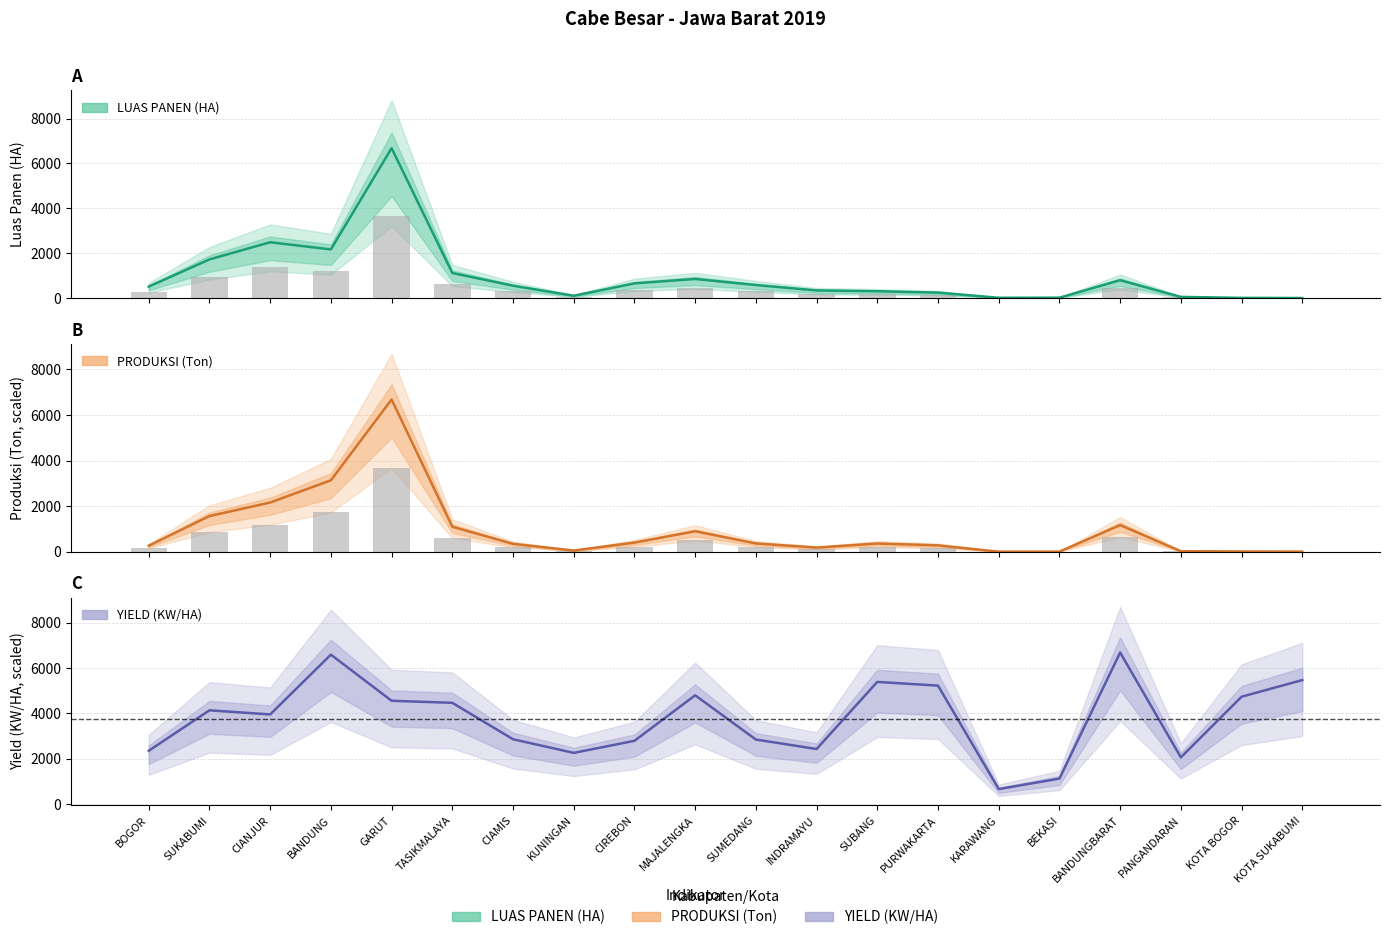

Is it true that YIELD (KW/HA) equals 2848.7 at KOTA BOGOR?

False